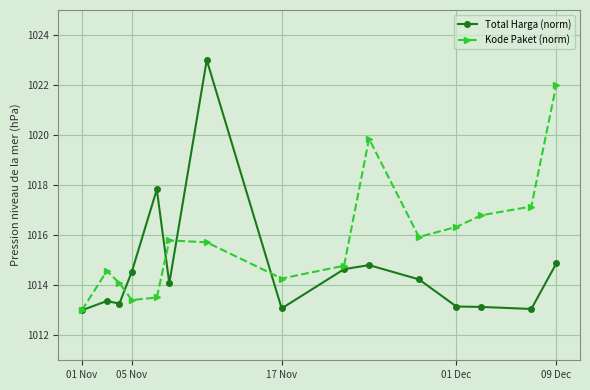

What are all the series names shown in the legend?

Total Harga (norm), Kode Paket (norm)